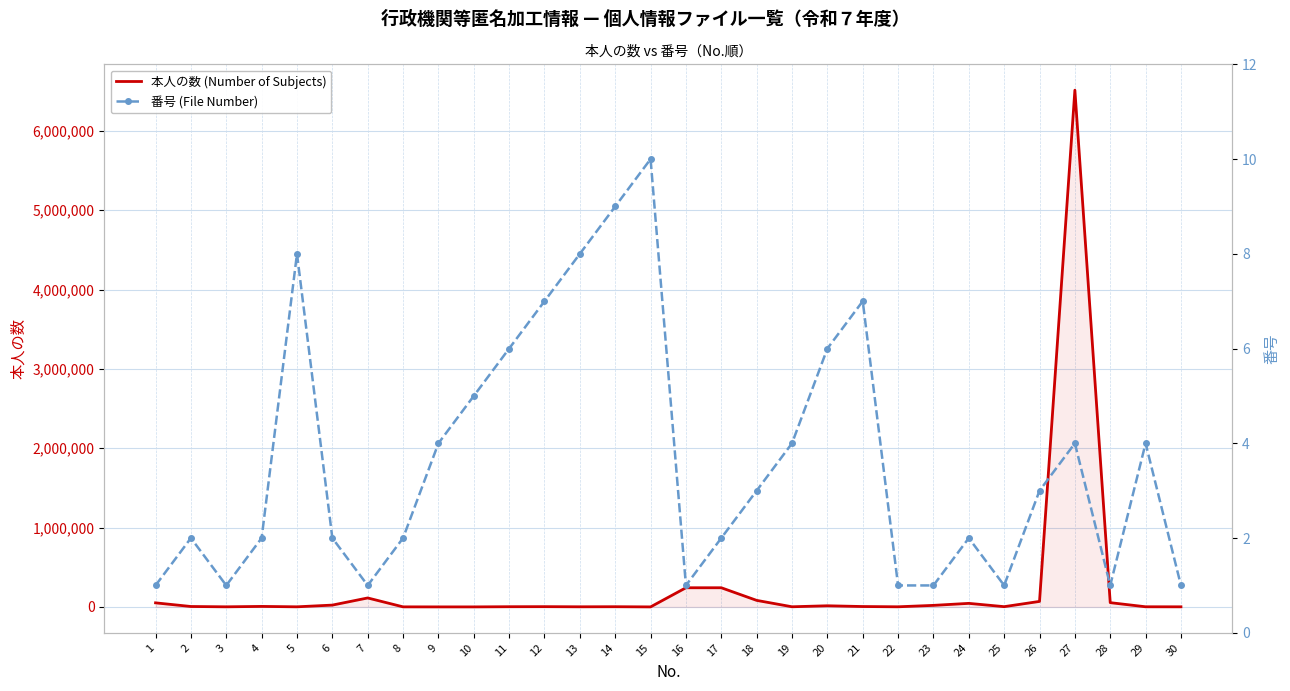

Rank the series by their average value, from lowest to highest.

番号 (File Number), 本人の数 (Number of Subjects)